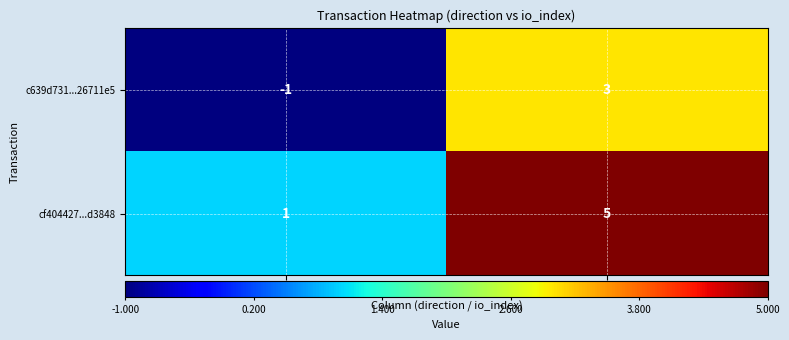

Which category has the highest value across all series?

io_index